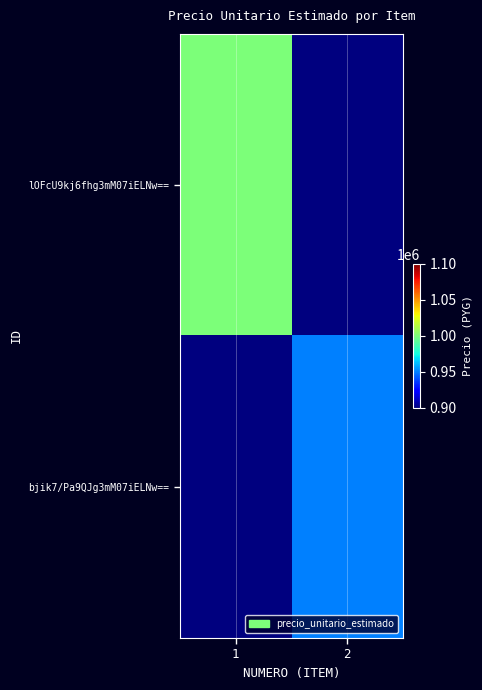

What is the greatest value displayed?

1000000